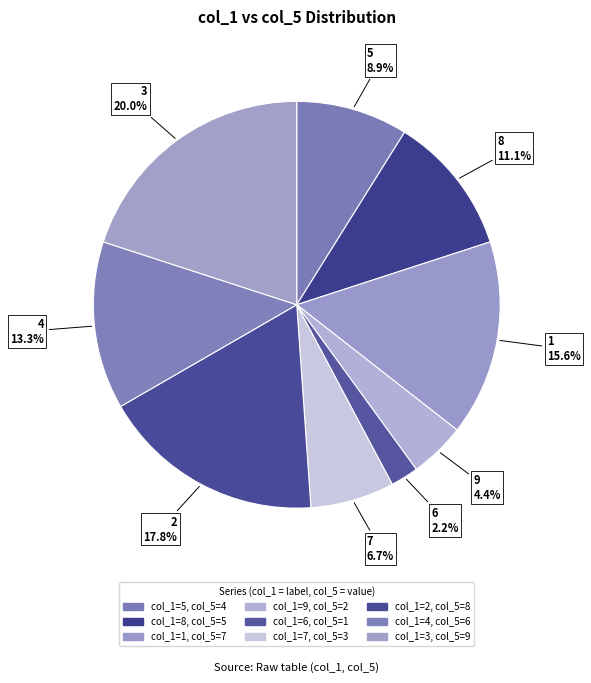

Rank the categories by value from lowest to highest.

6, 9, 7, 5, 8, 4, 1, 2, 3